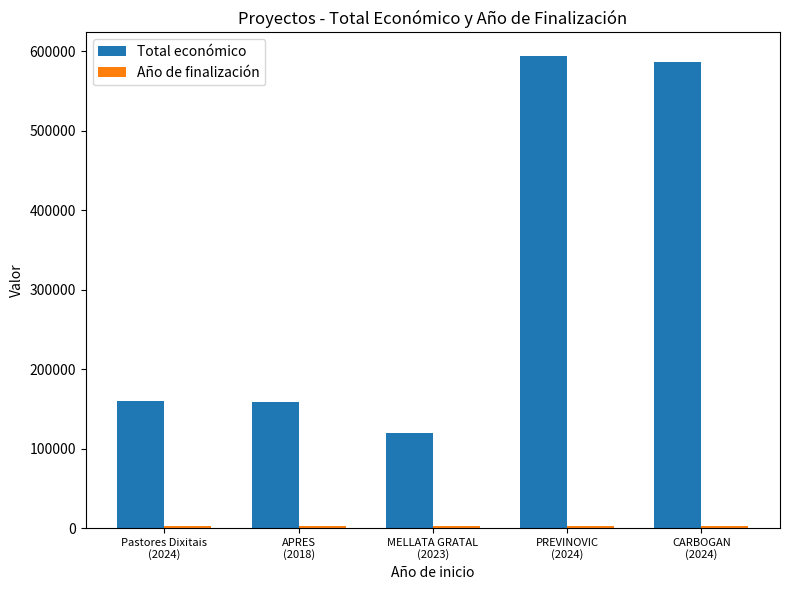

At how many categories does at least one series exceed 388664?

2